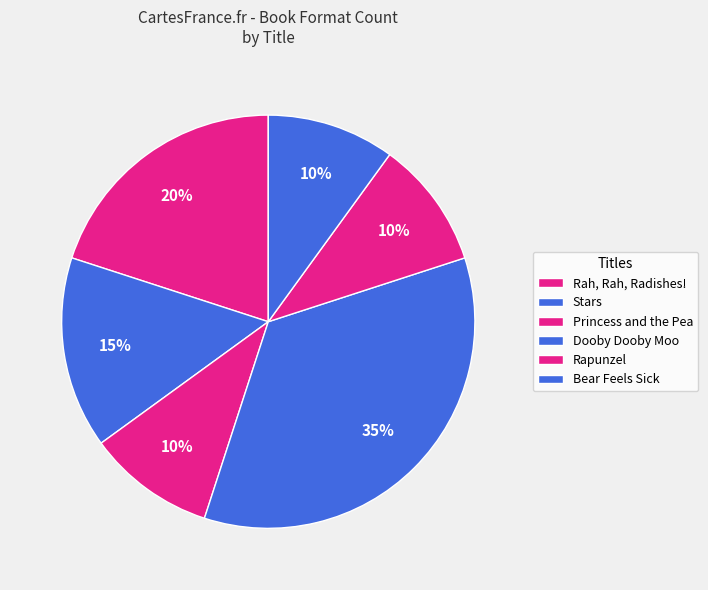

How many segments does this pie chart have?

6